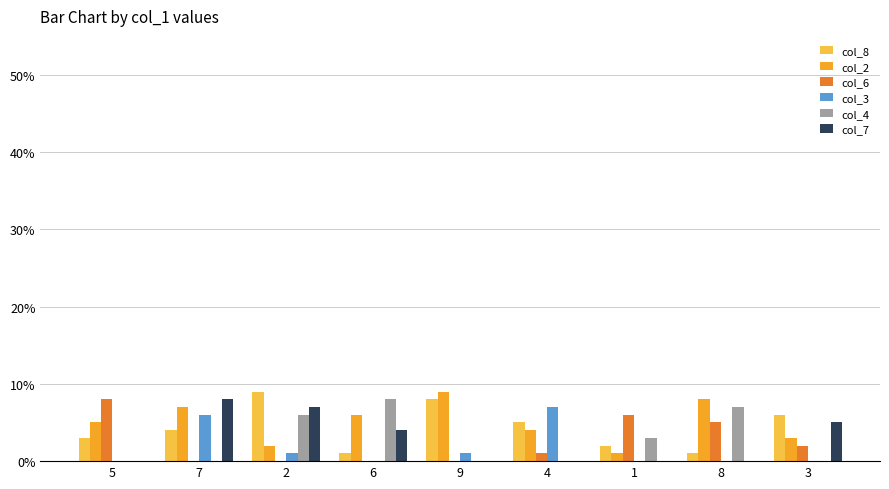

Count the col_7 values in the range 0 to 5.

7